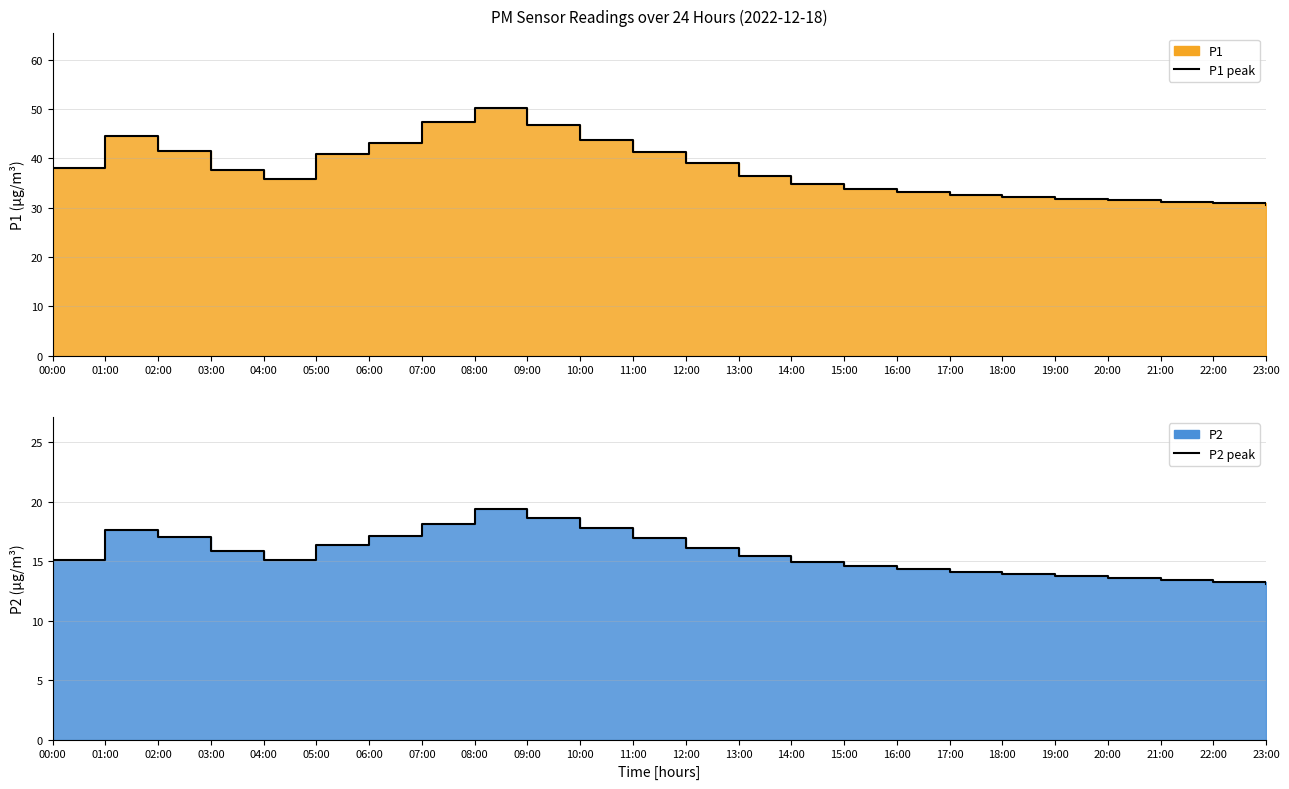

At which category is the sum across all series the highest?

08:00